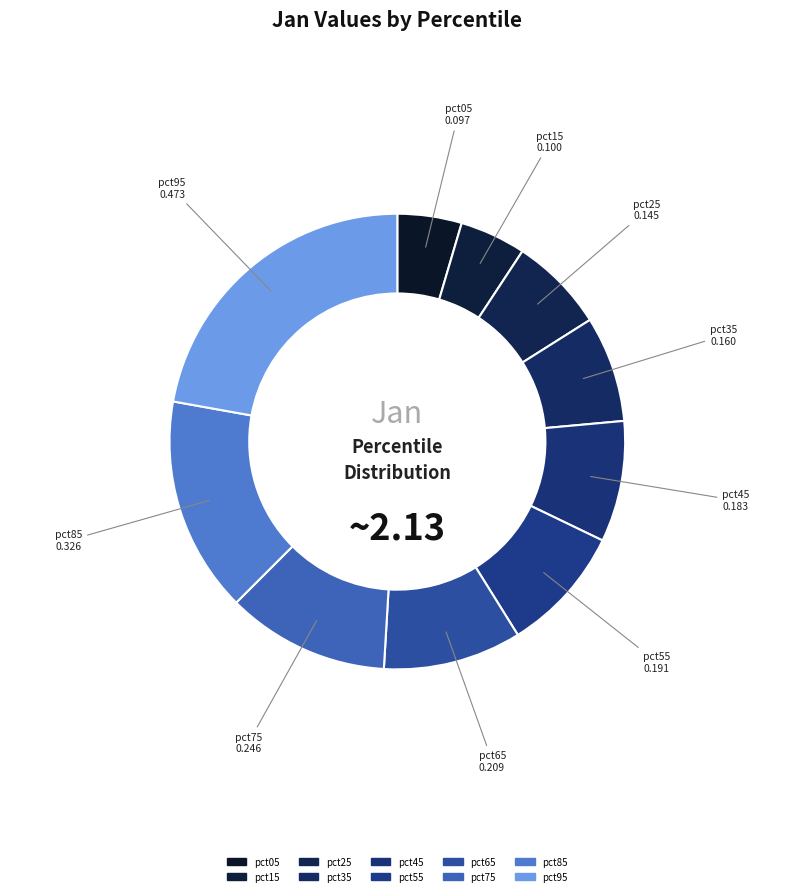

What is the largest slice in the pie chart?

pct95